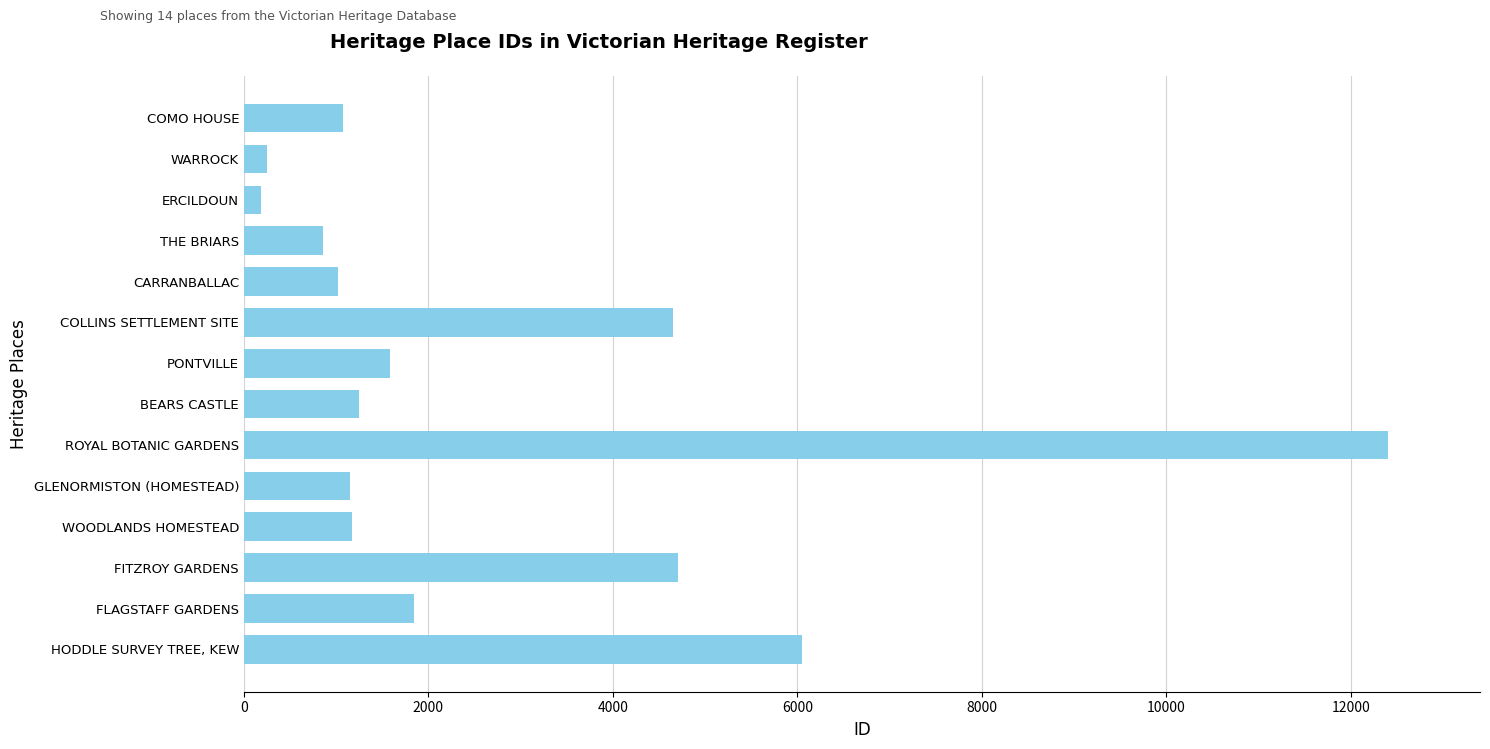

Is it true that the value at PONTVILLE is 503?

False